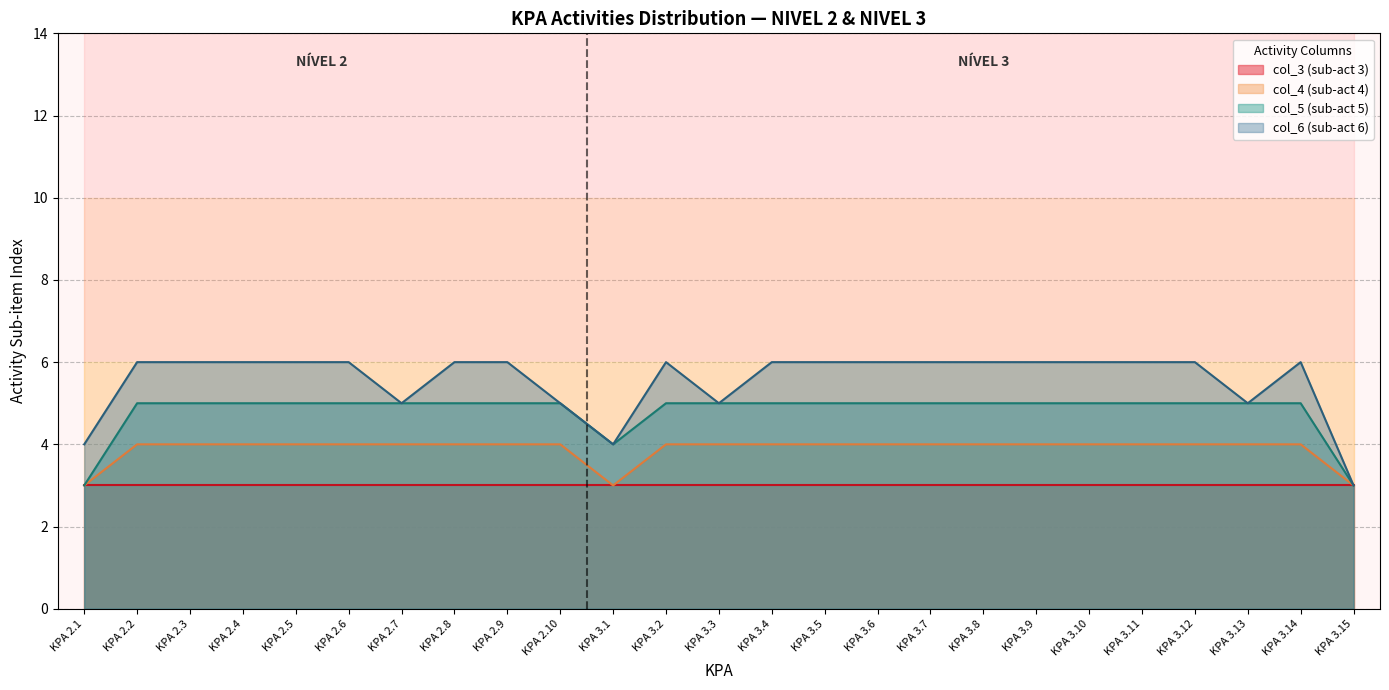

Read the KPA 3.x value at KPA 2.4.

5